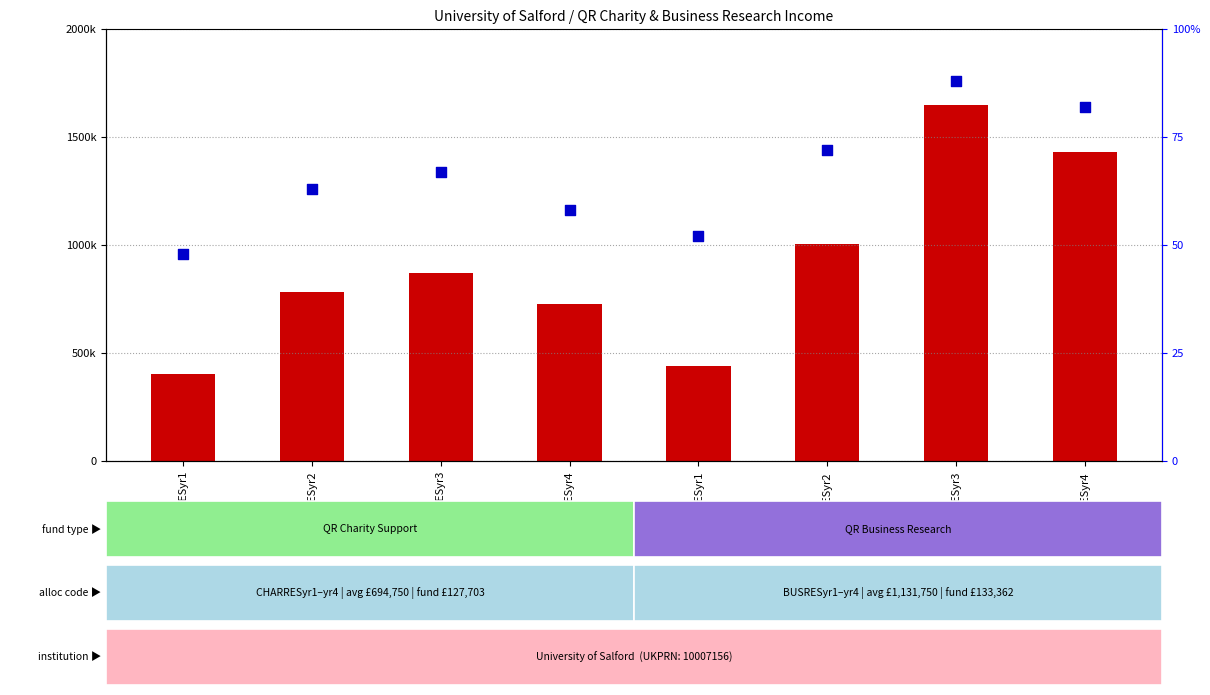

What is the total value across all series at CHARRESyr3?

869067